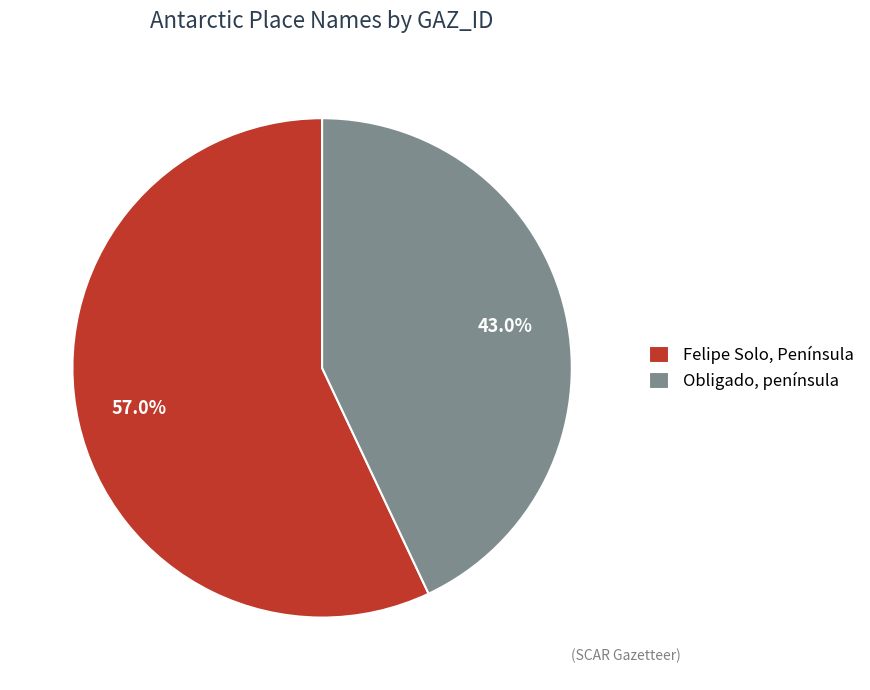

Which category has the smallest portion of the pie?

Obligado, península